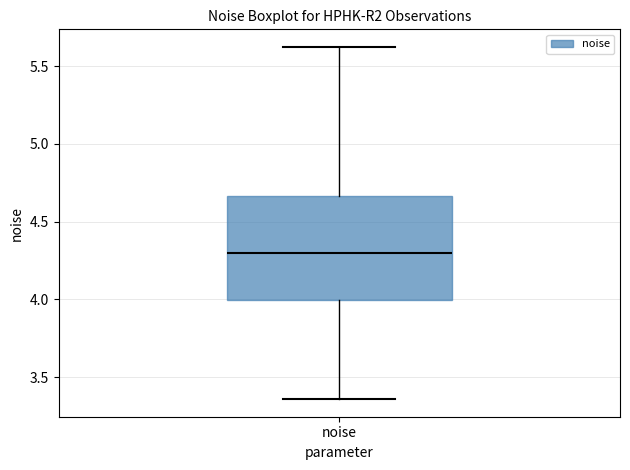

Transcribe this box plot: give where the median line is, the range the box spans, and where the two whiskers end, as read against the y-axis. The values are not printed on the chart, so give them approximately, as read against the axis.

median 4.30, box 4.00 to 4.65, whiskers 3.35 to 5.60